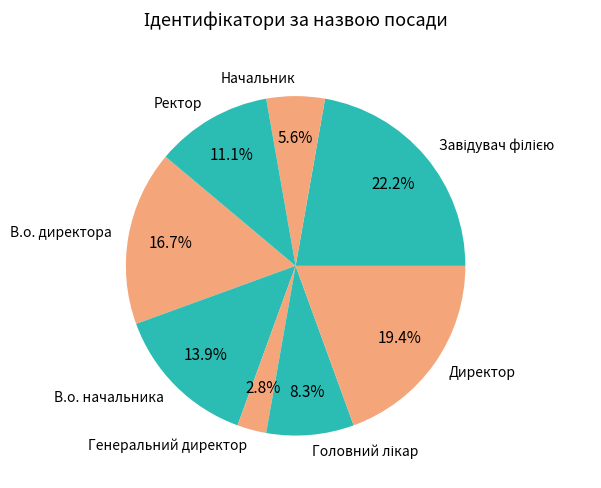

Approximately how many times larger is the value at В.о. директора compared to В.о. начальника?

1.2